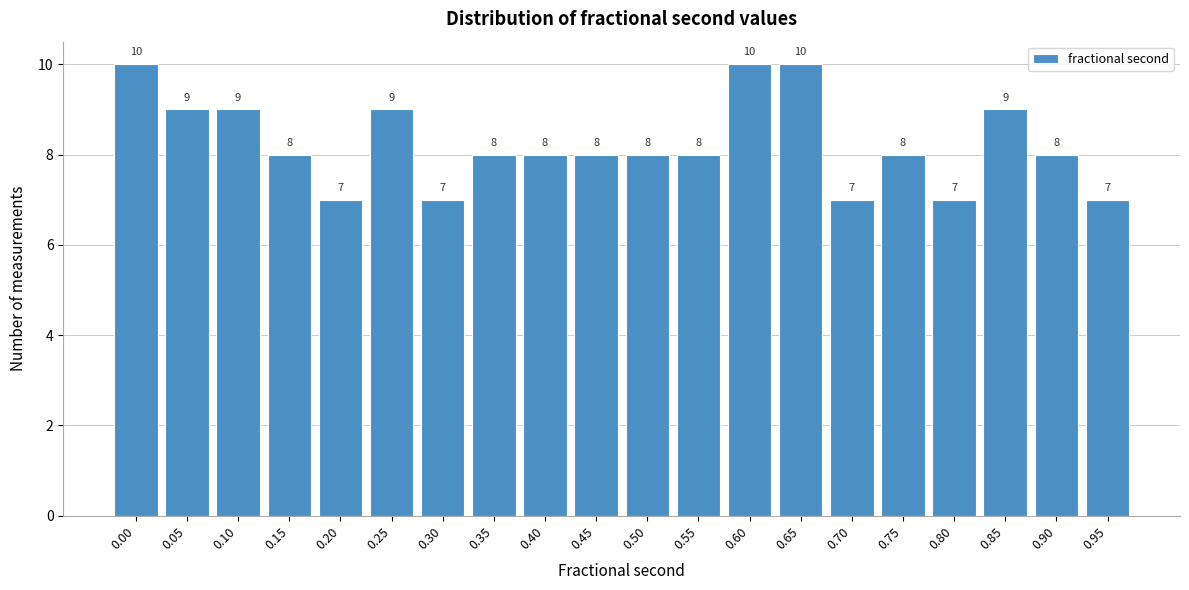

Reading left to right, transcribe all the data shown in this chart.

10	9	9	8	7	9	7	8	8	8	8	8	10	10	7	8	7	9	8	7